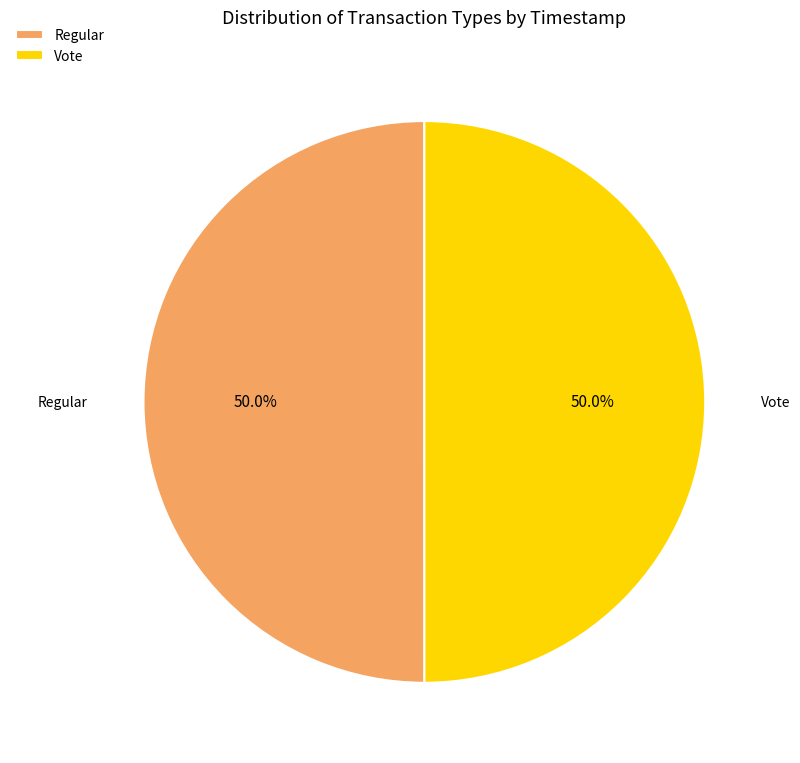

The Vote slice represents 64% of the pie. True or false?

False